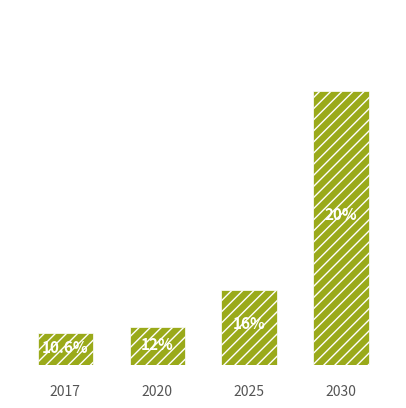

Which category has the lowest value across all series?

2017